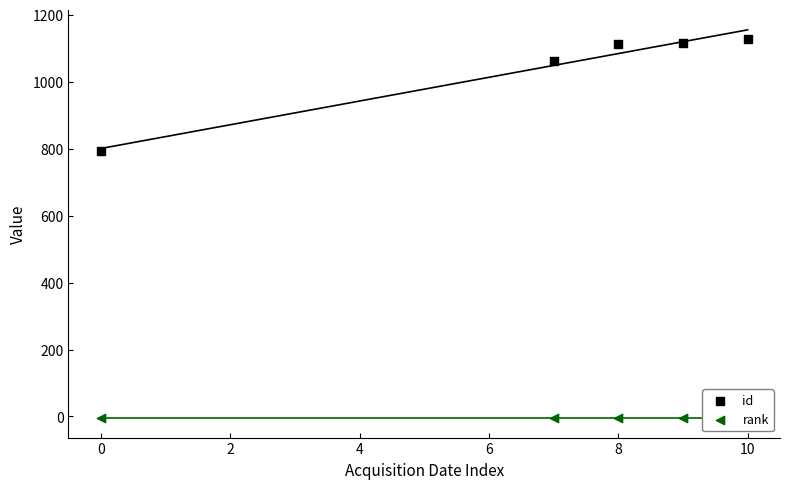

Which series reaches the minimum Y coordinate?

rank